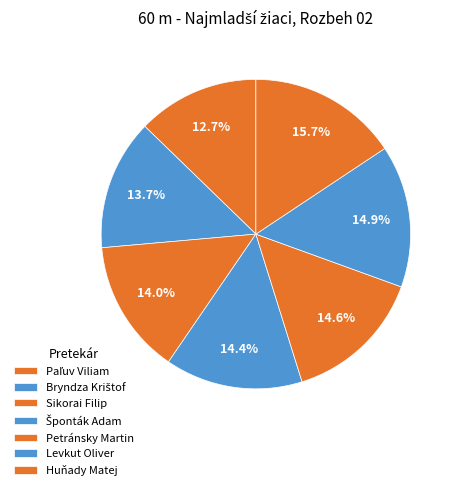

Is it true that Paľuv Viliam is 13% of the pie?

True